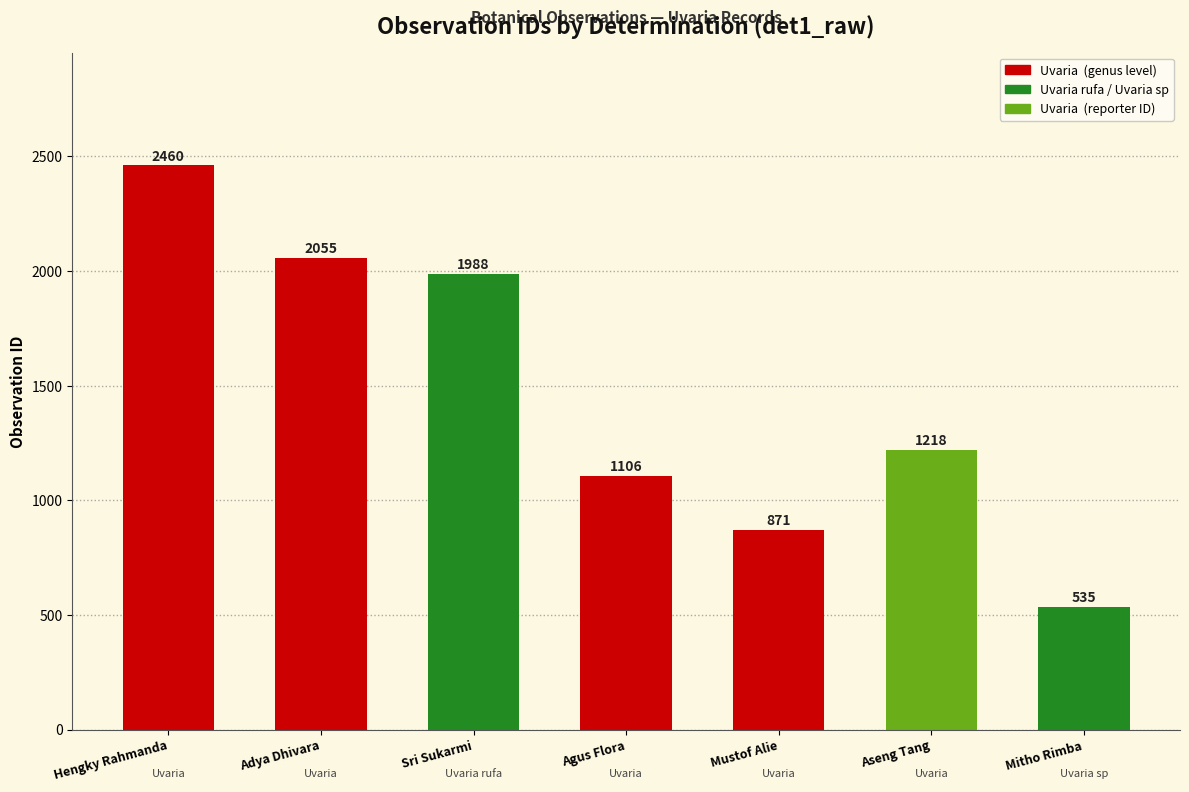

What is the change in value from Hengky Rahmanda to Agus Flora?

-1354